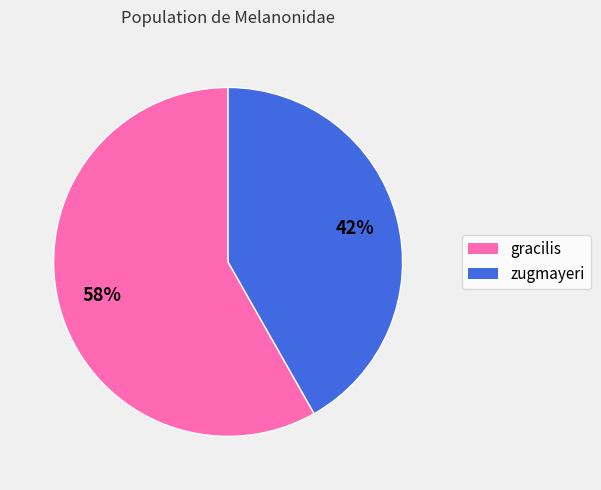

The gracilis slice represents 49% of the pie. True or false?

False